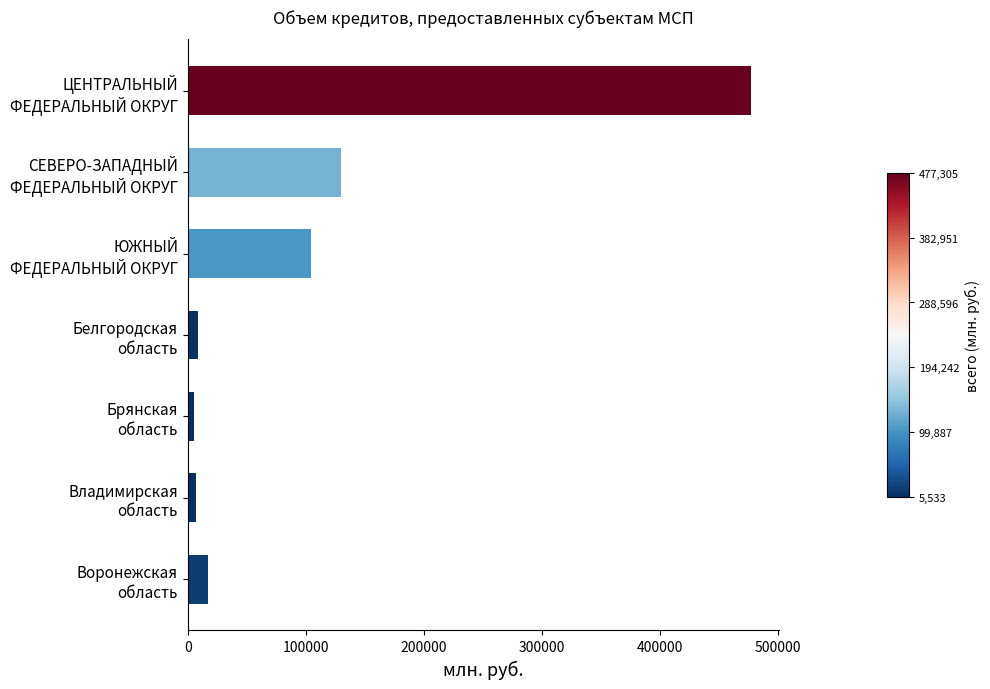

What is the difference between the maximum and minimum values?

471772